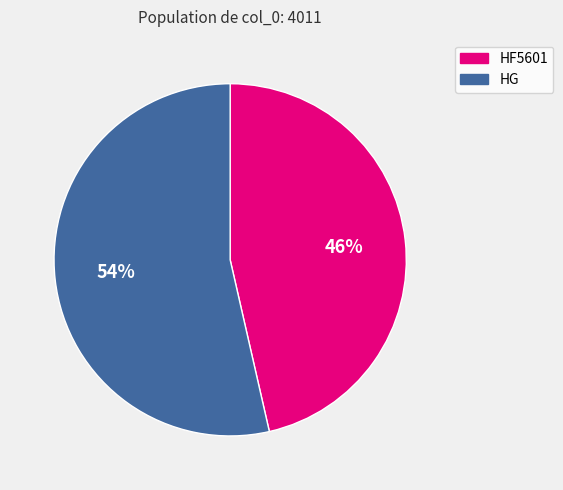

What percentage is the HF5601 slice, to the nearest percent?

46%